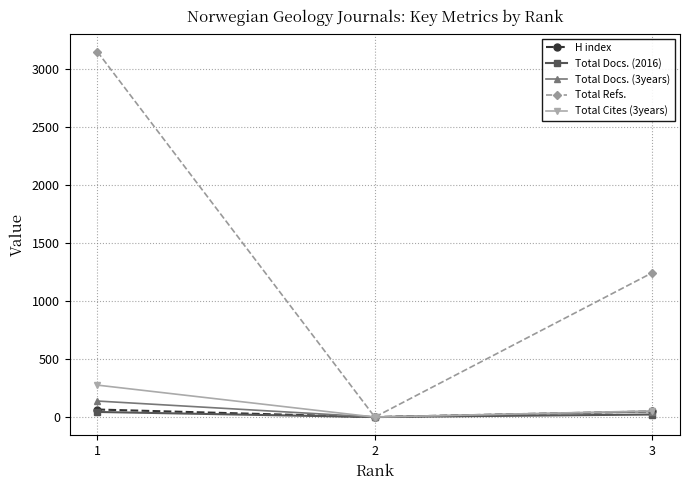

Which series has the largest total across all categories?

Total Refs.